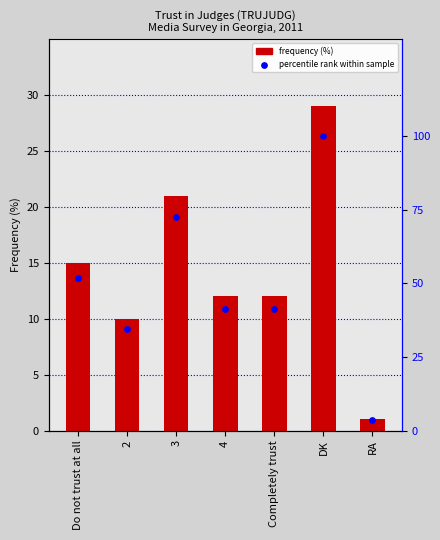

What are all the series names shown in the legend?

frequency (%), percentile rank within sample